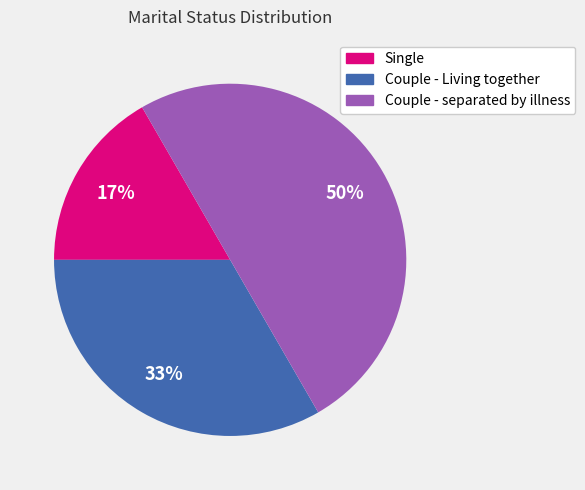

Is Single the majority of the pie?

No